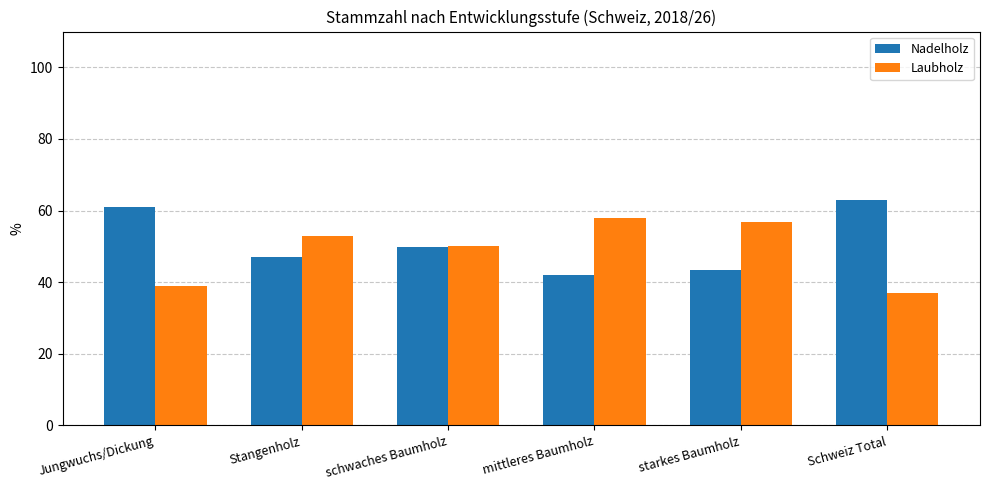

What is the difference between the maximum and second lowest values in the Nadelholz series?

19.6